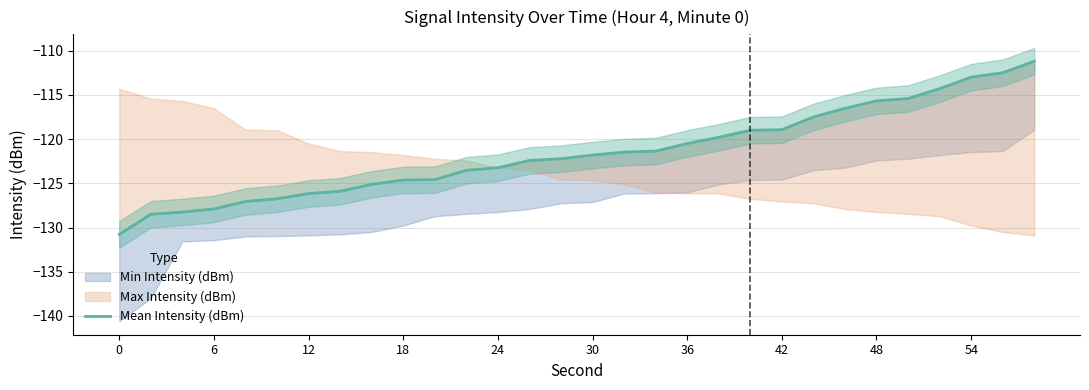

Reading left to right, what are all the values shown in this chart?

-130.8	-128.5	-128.2	-127.9	-127.1	-126.8	-126.2	-125.9	-125.1	-124.6	-124.6	-123.5	-123.2	-122.4	-122.2	-121.8	-121.5	-121.4	-120.5	-119.8	-119.0	-118.9	-117.5	-116.5	-115.7	-115.4	-114.3	-113.0	-112.5	-111.2